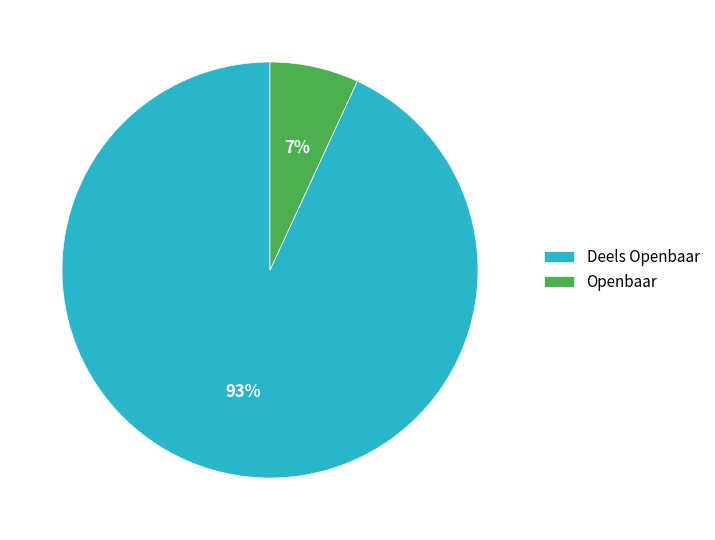

To the nearest percent, what is the average slice percentage?

50%